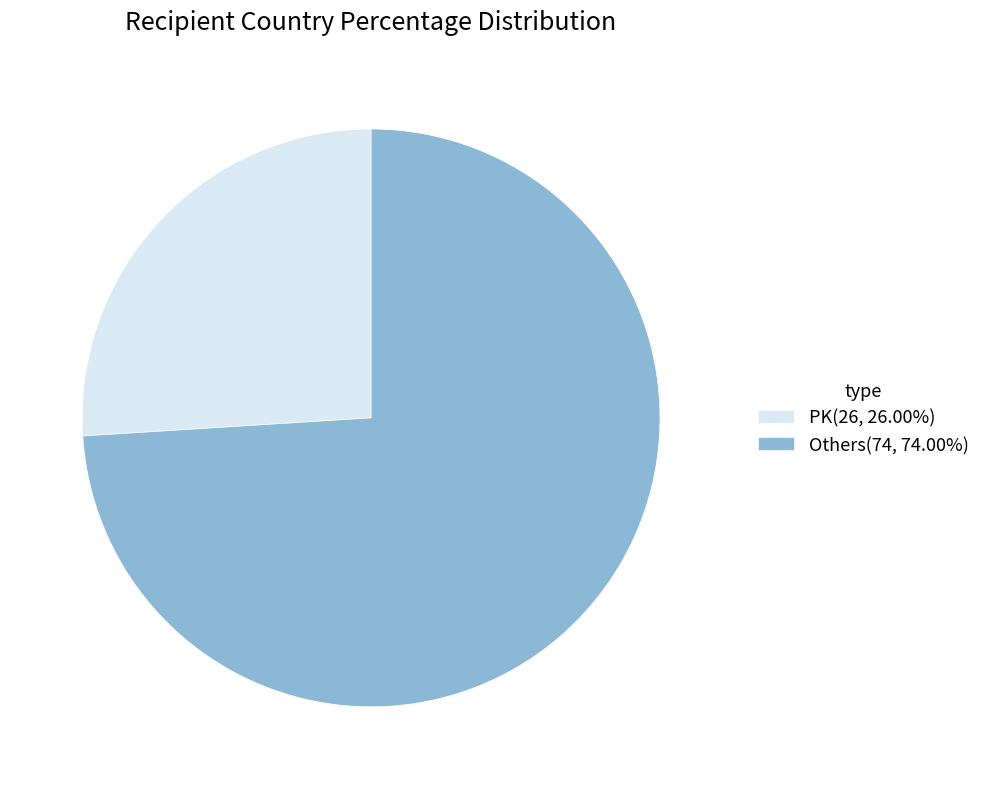

Is there any slice that represents more than half of the pie?

Yes